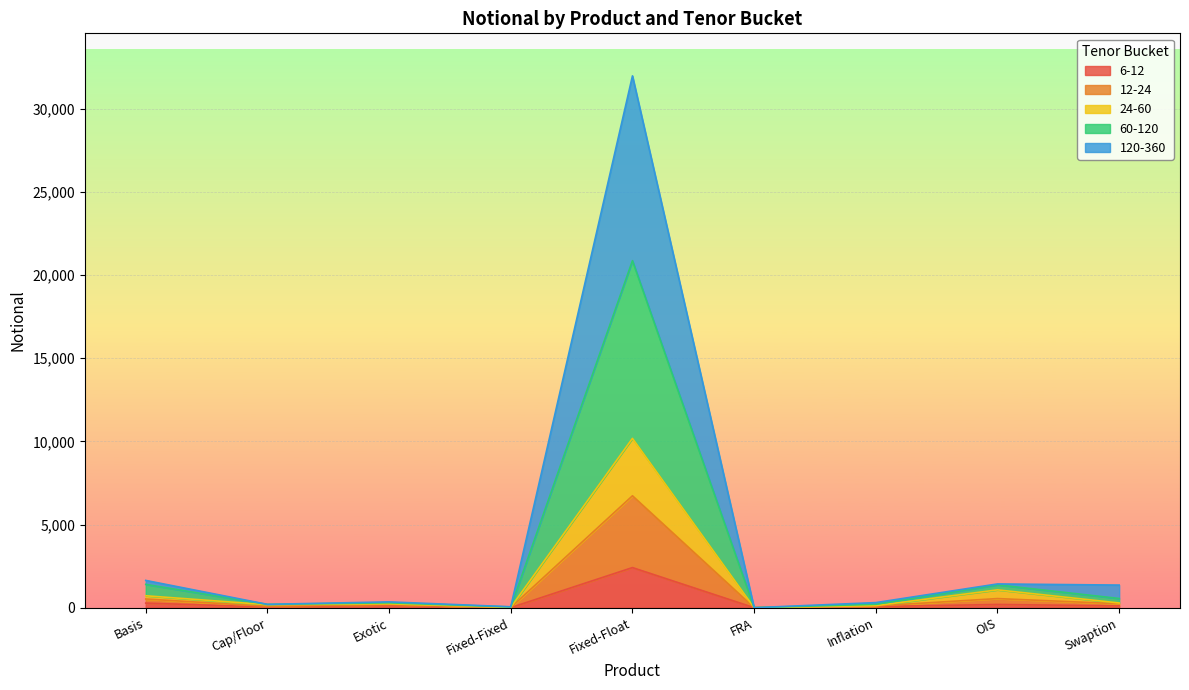

At which category does 24-60 reach its first local valley?

Cap/Floor